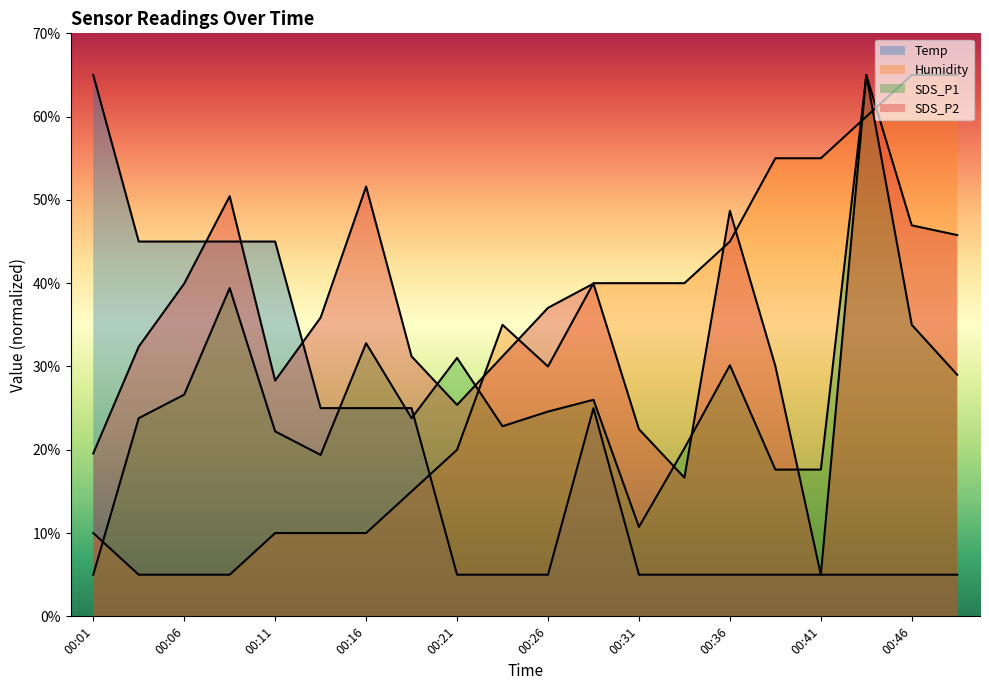

Is the value of SDS_P1 at 00:38 greater than the value of SDS_P2 at 00:26?

No